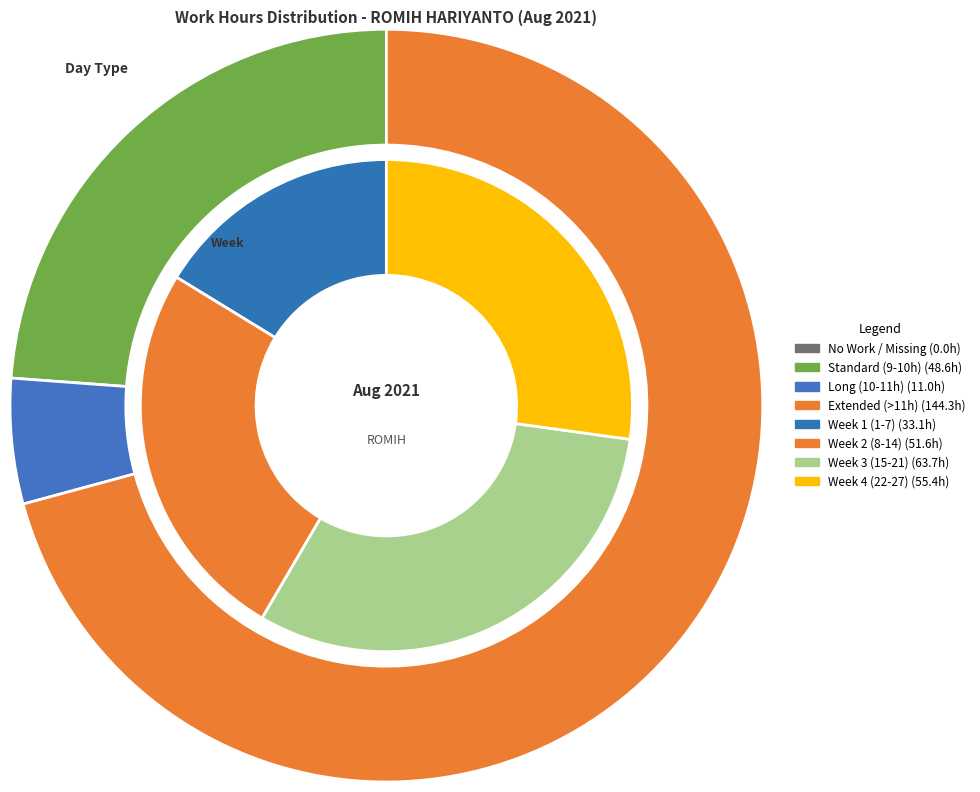

Is 9-Mon the majority of the pie?

No